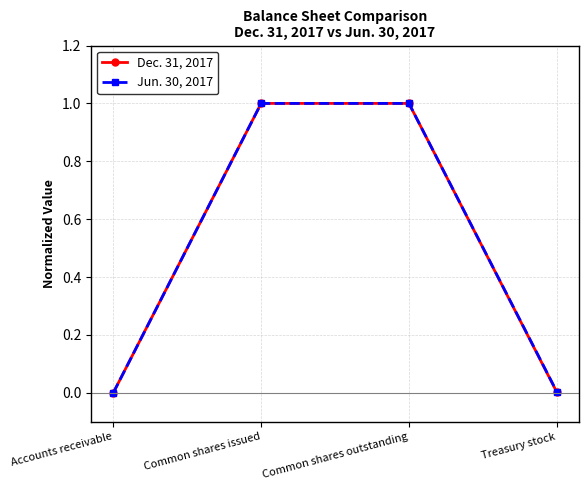

Which series changed the most between Common shares outstanding and Treasury stock?

Dec. 31, 2017